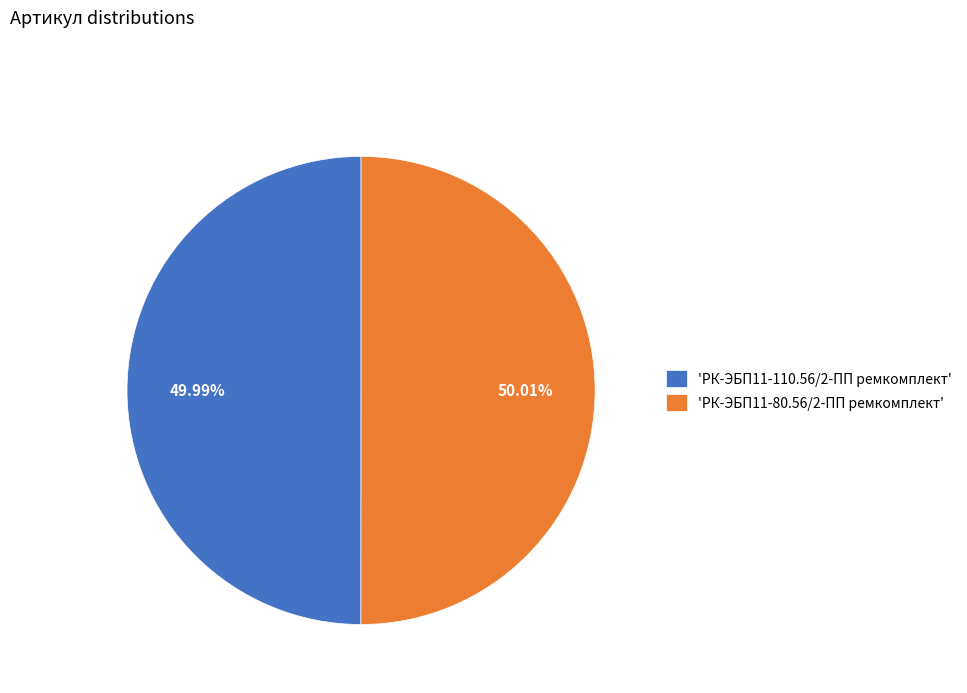

Is there any slice that represents more than half of the pie?

Yes